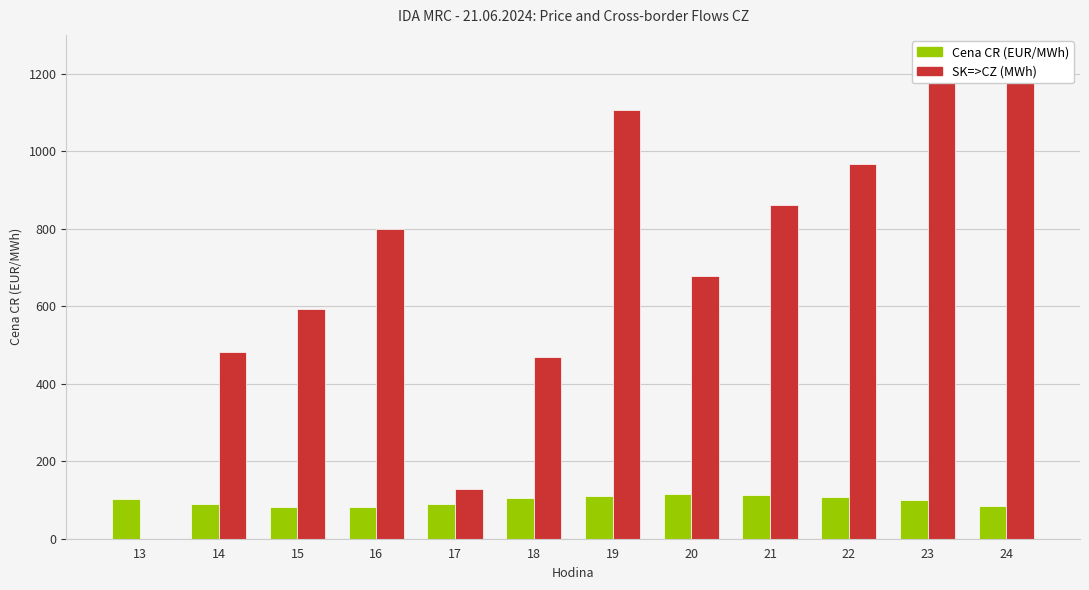

At which label does Cena CR (EUR/MWh) first exceed 102?

13